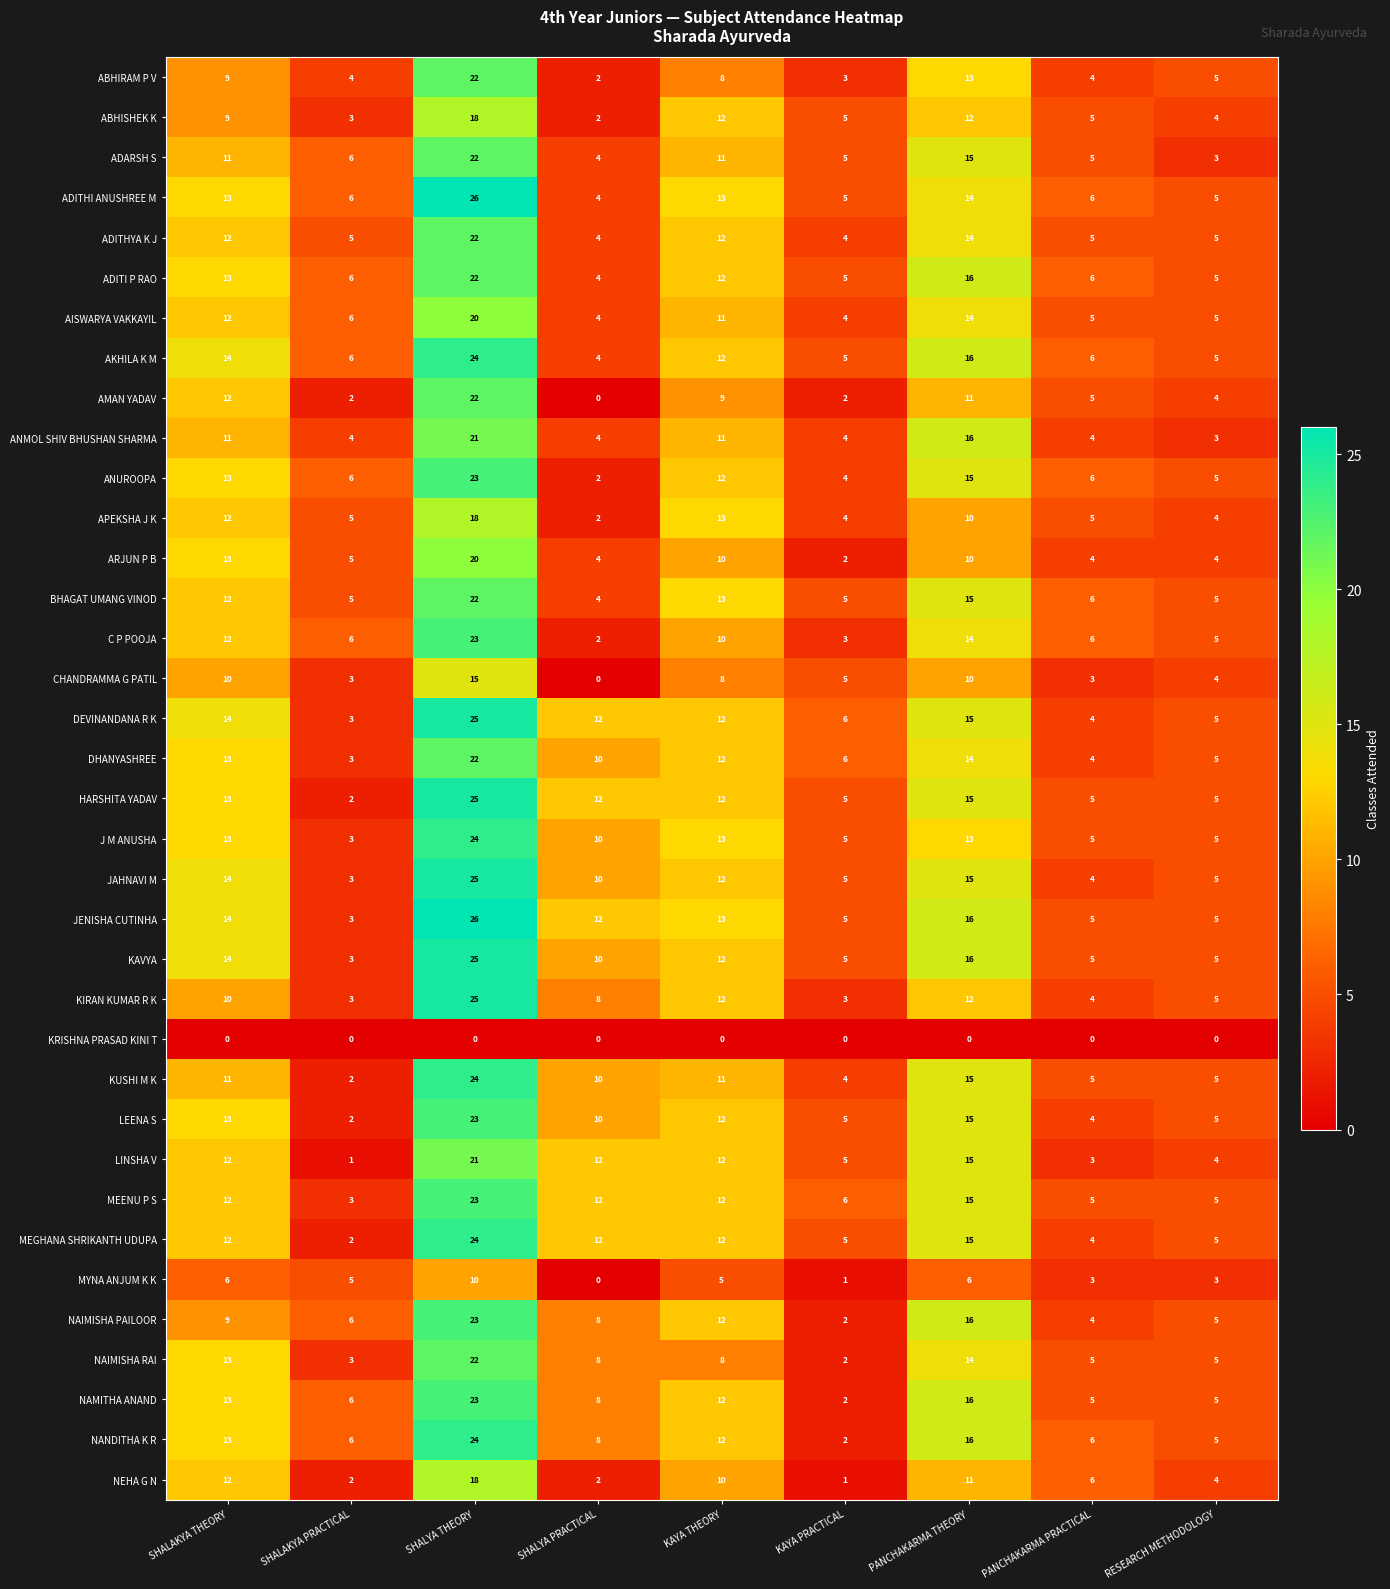

What is the total value across all series at PANCHAKARMA PRACTICAL?

167